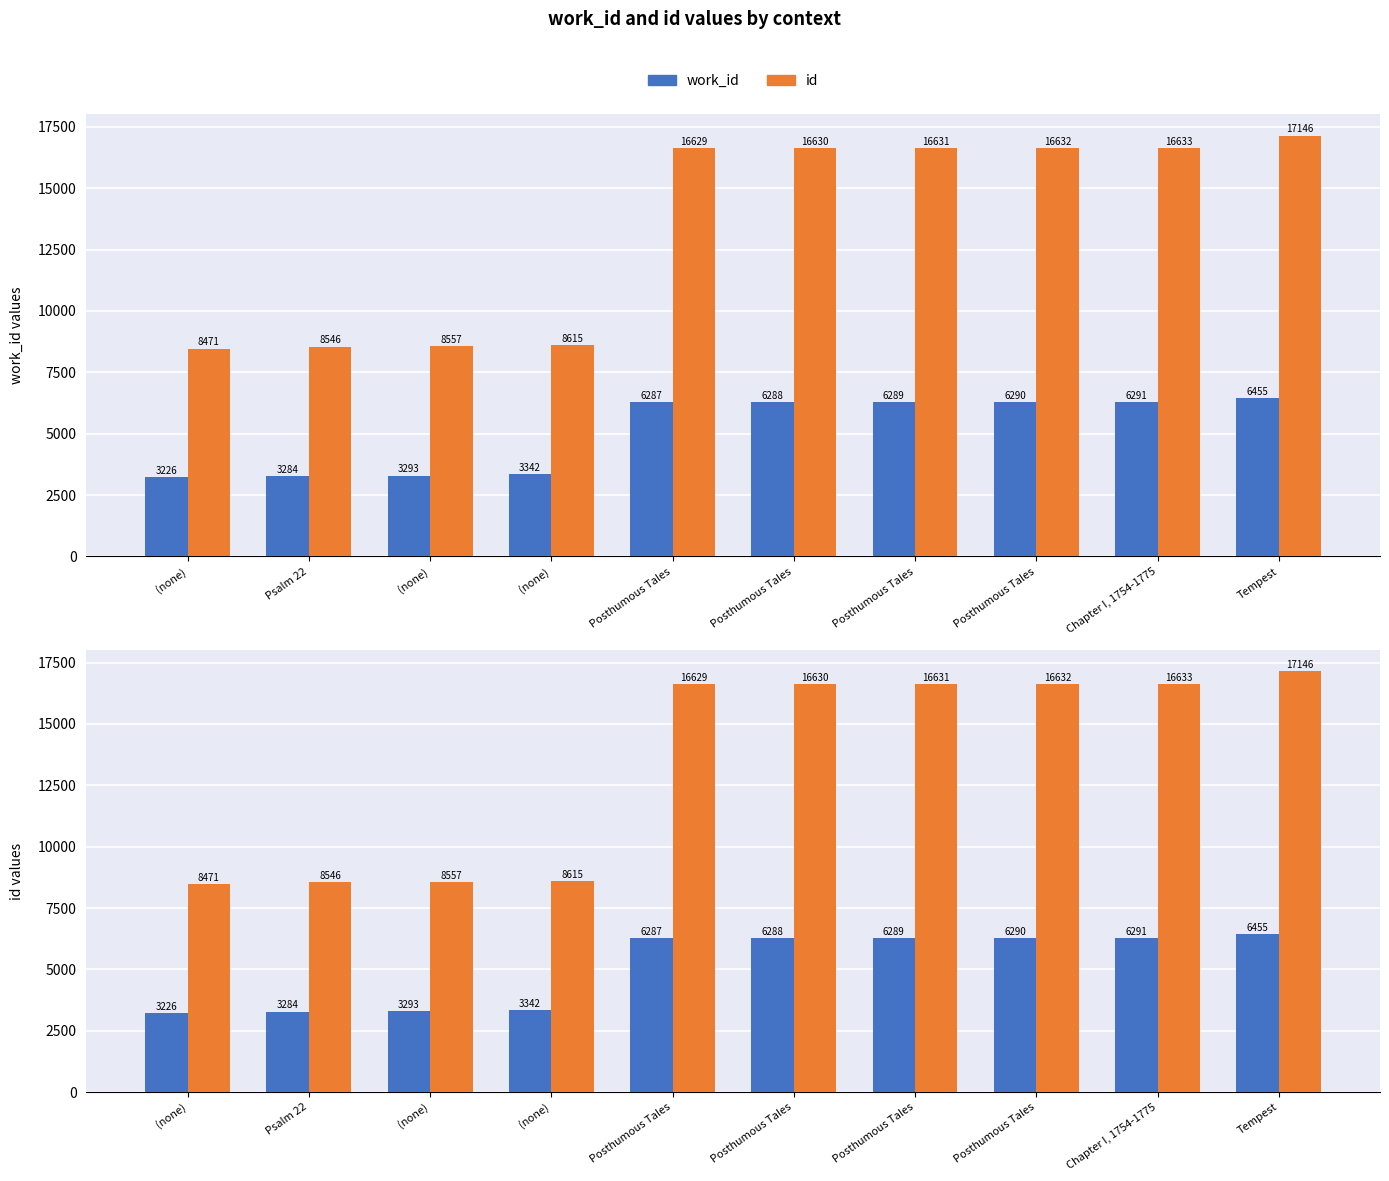

Rank the series at (none) from highest to lowest value.

id, work_id